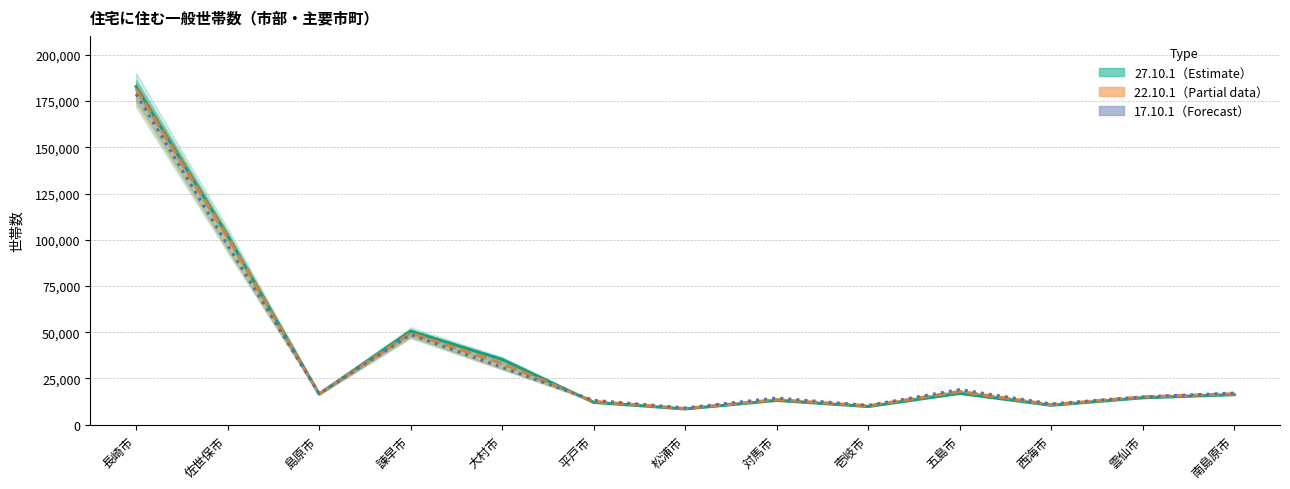

At which category is the sum across all series the highest?

長崎市